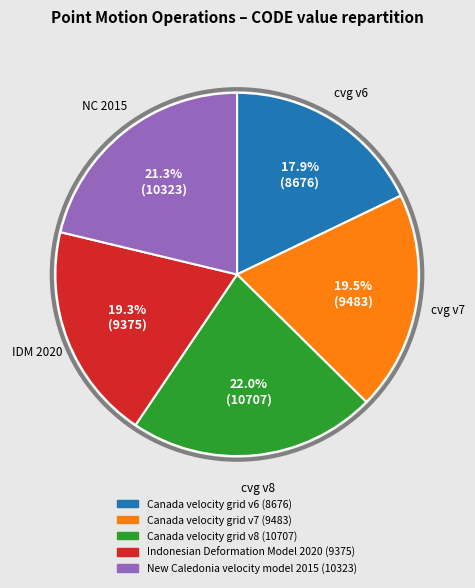

Is the sum of Canada velocity grid v8 and Canada velocity grid v7 greater than half?

No